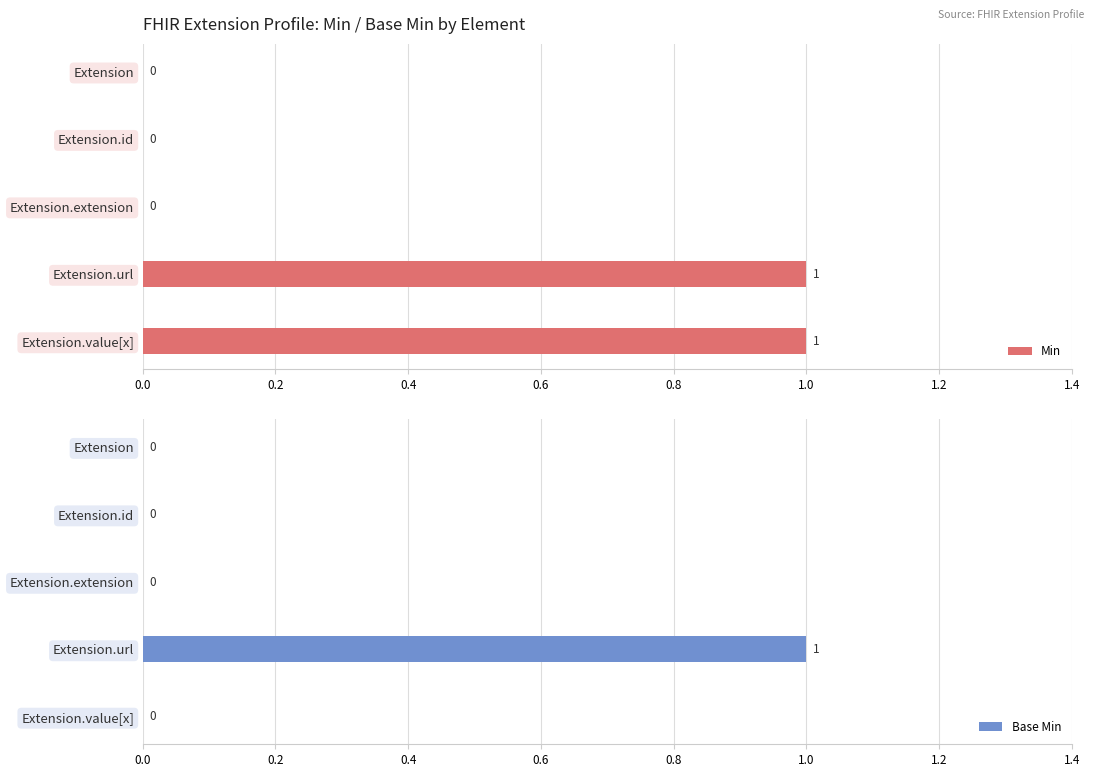

At how many categories does at least one series exceed 0?

2